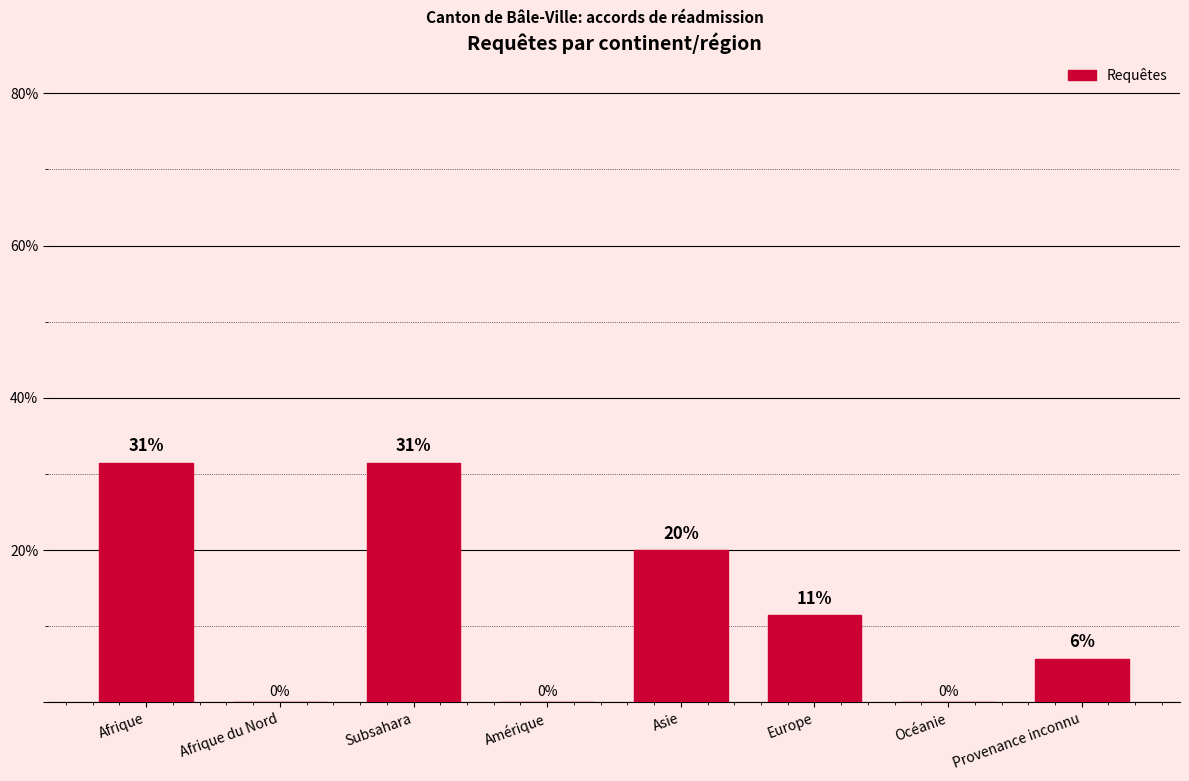

The value at Europe is 20.0. True or false?

False